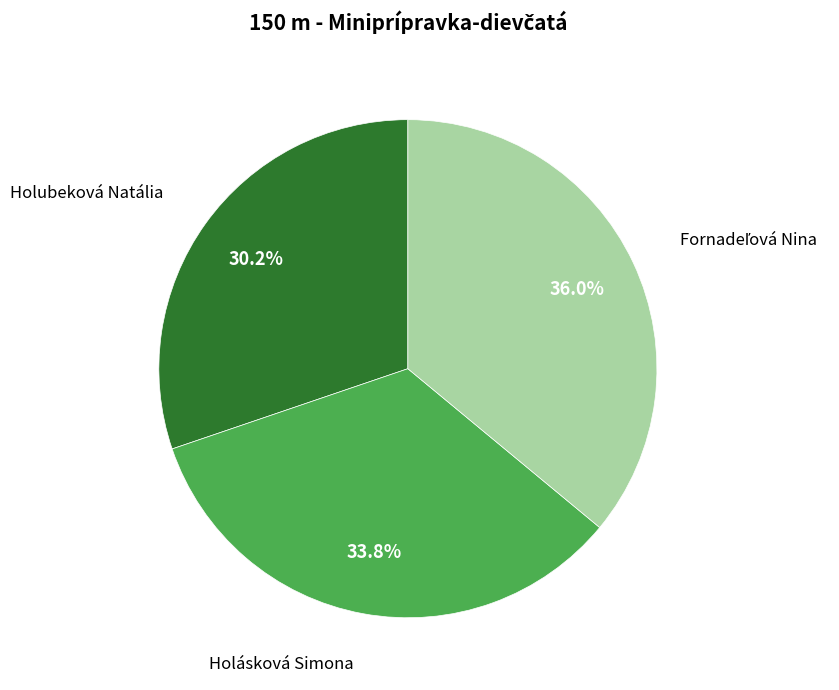

Does any single category account for the majority?

No